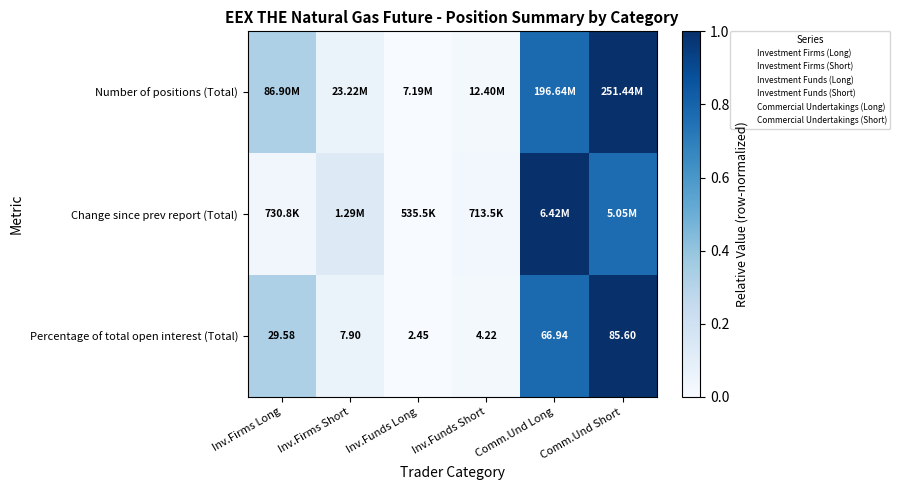

List the labels in order of Number of positions (Total) value, smallest first.

Inv.Funds Long, Inv.Funds Short, Inv.Firms Short, Inv.Firms Long, Comm.Und Long, Comm.Und Short